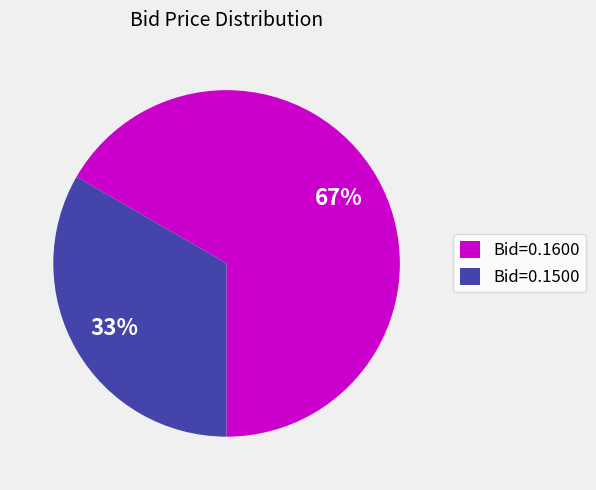

To the nearest percent, what percentage of the pie is Bid=0.1500?

33%